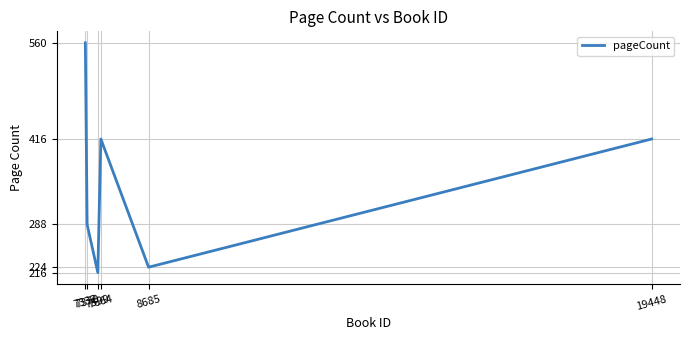

What is the difference between the second highest and minimum values?

200